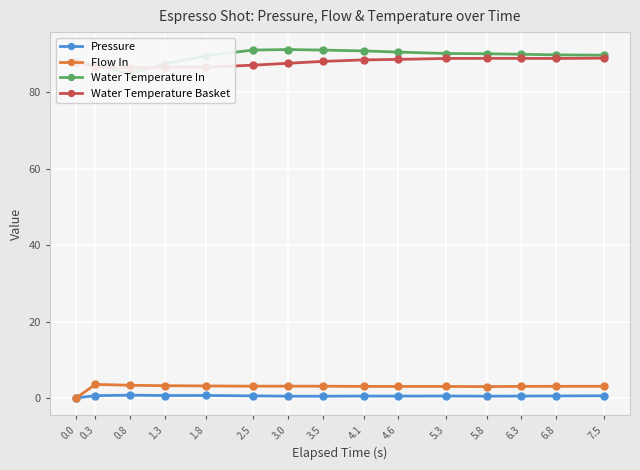

What are all the series names shown in the legend?

Pressure, Flow In, Water Temperature In, Water Temperature Basket